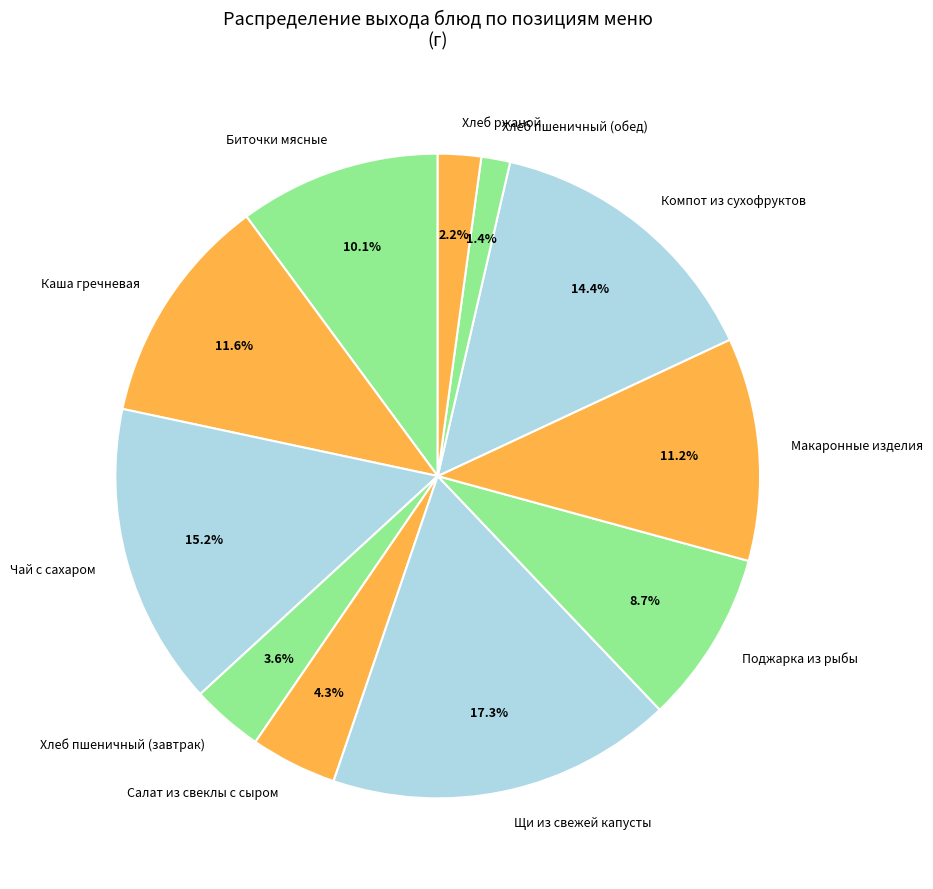

Which has a higher value, Щи из свежей капусты or Чай с сахаром?

Щи из свежей капусты